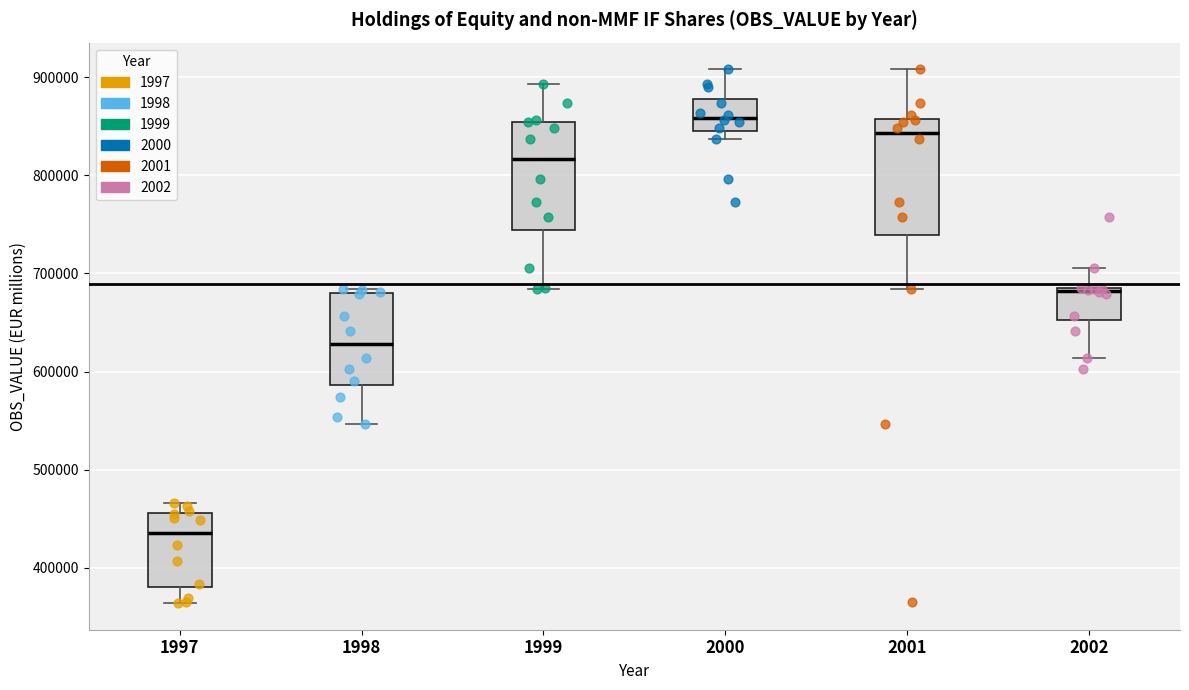

Which box has the highest median line?

2000